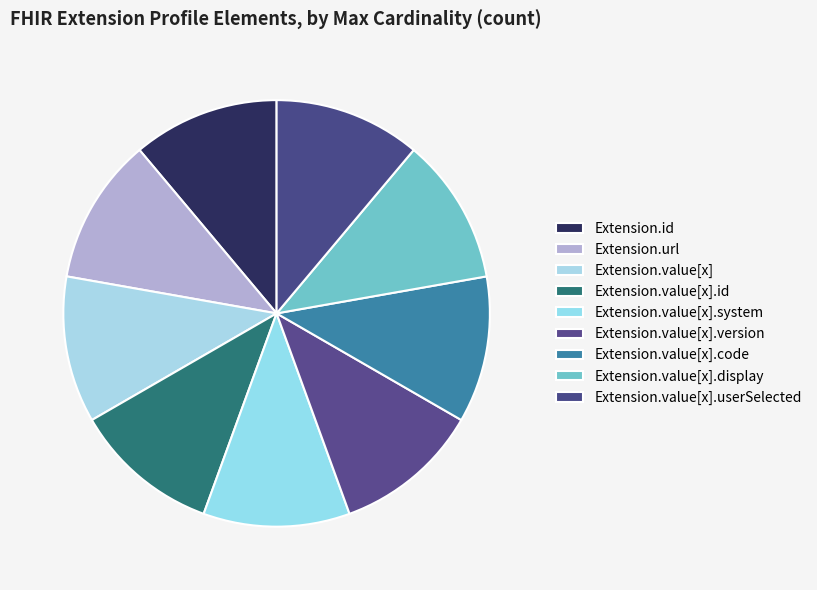

Count the number of slices in the pie.

9